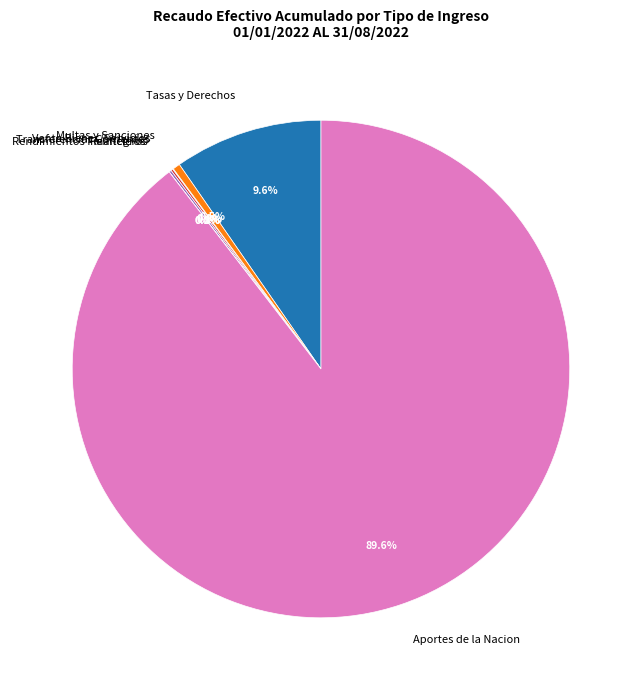

How much of the chart is everything except Aportes de la Nacion?

10.4%